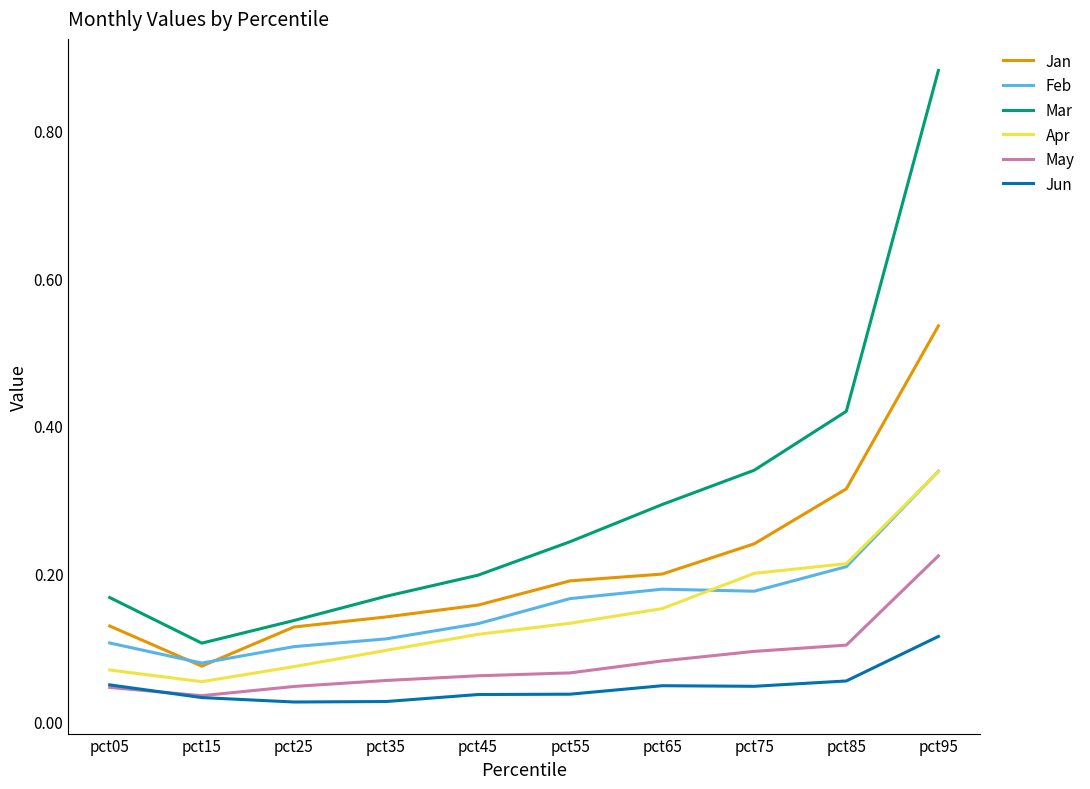

The value of Mar at pct45 is 0.3. True or false?

False